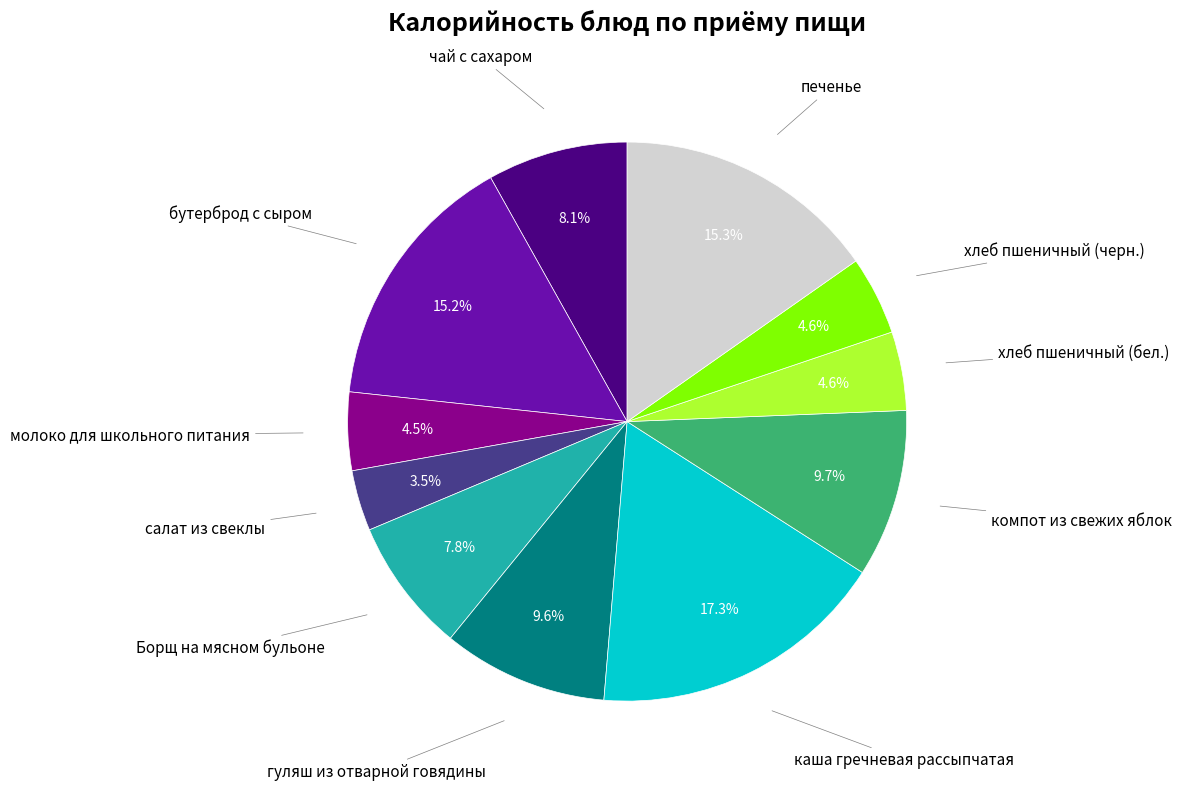

Does any single category account for the majority?

No